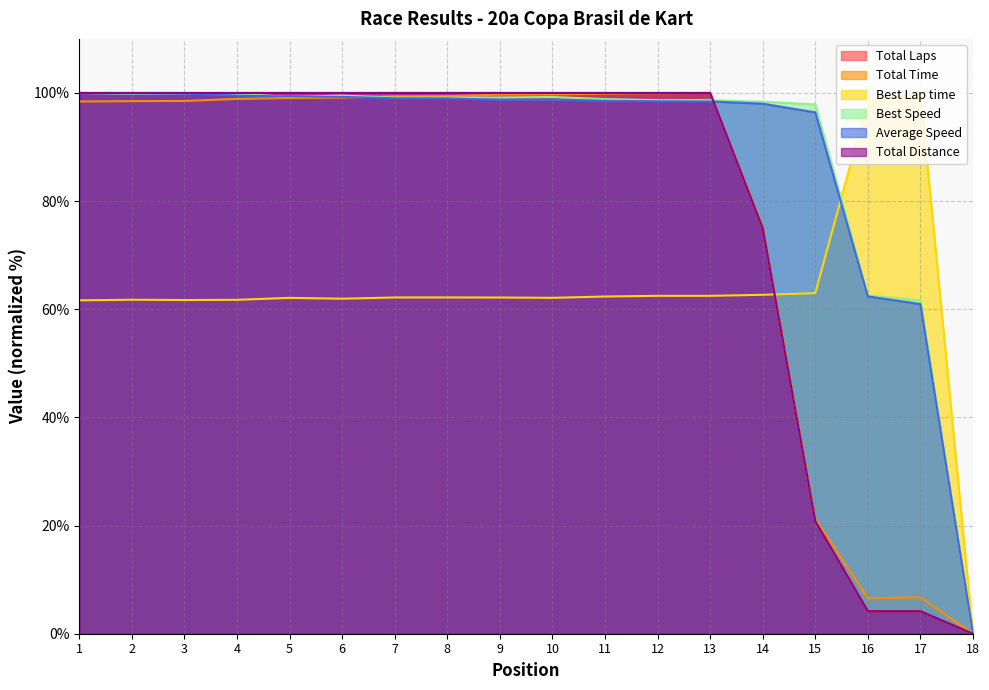

Which series has the largest range (max minus min)?

Total Laps